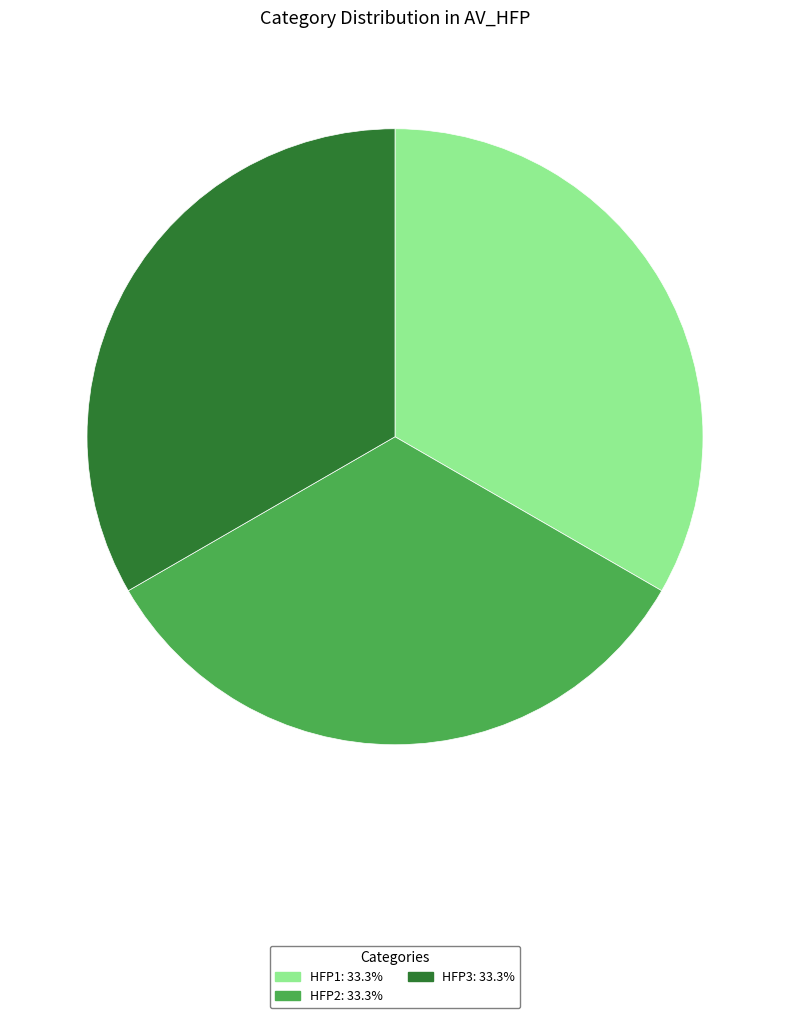

Is there any slice that represents more than half of the pie?

No